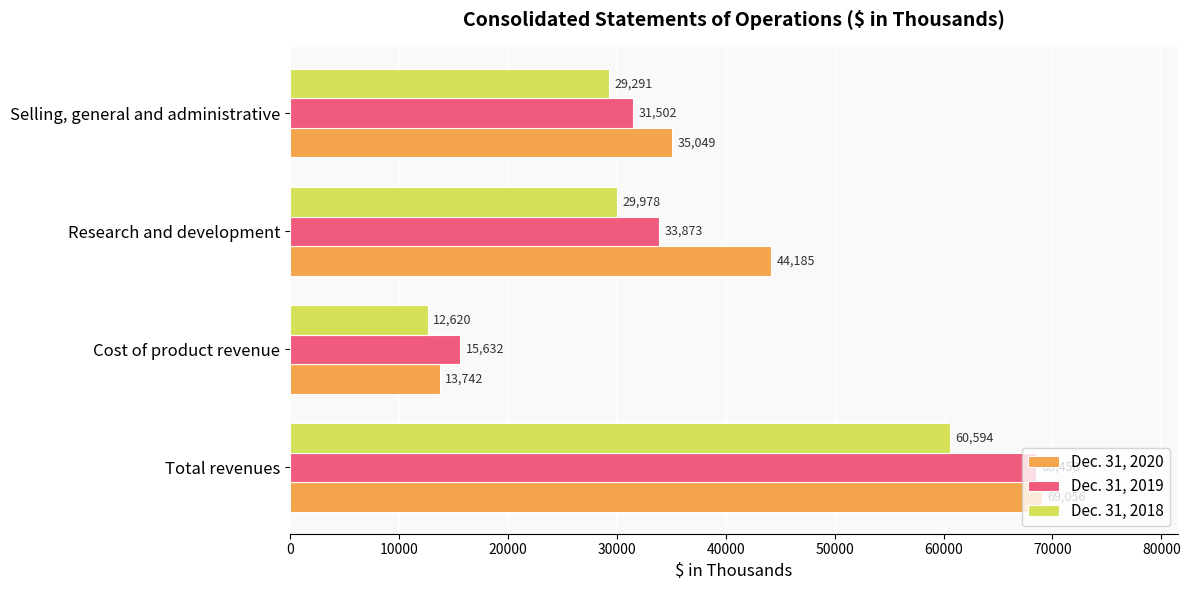

Count the Dec. 31, 2020 values in the range 35049 to 69056.

3